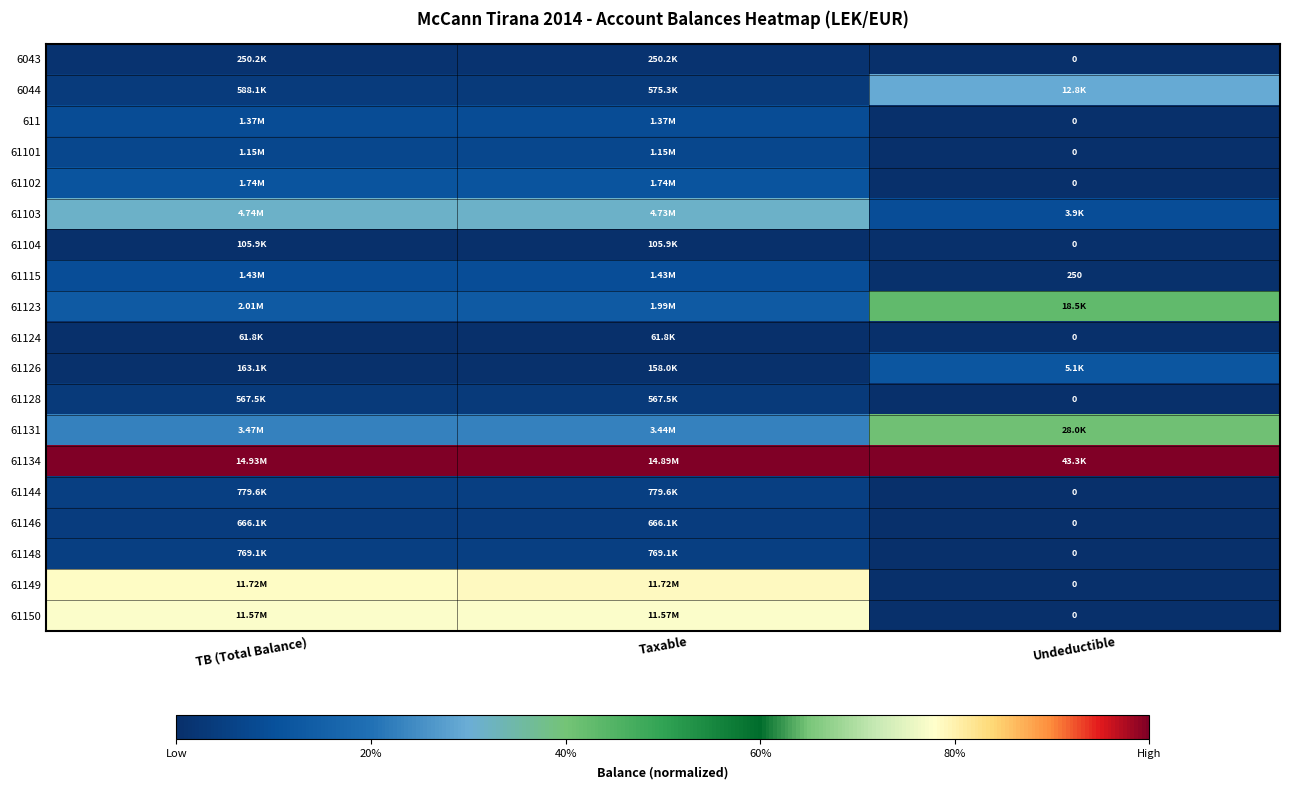

Rank the series at Taxable from lowest to highest value.

61124, 61104, 61126, 6043, 61128, 6044, 61146, 61148, 61144, 61101, 611, 61115, 61102, 61123, 61131, 61103, 61150, 61149, 61134